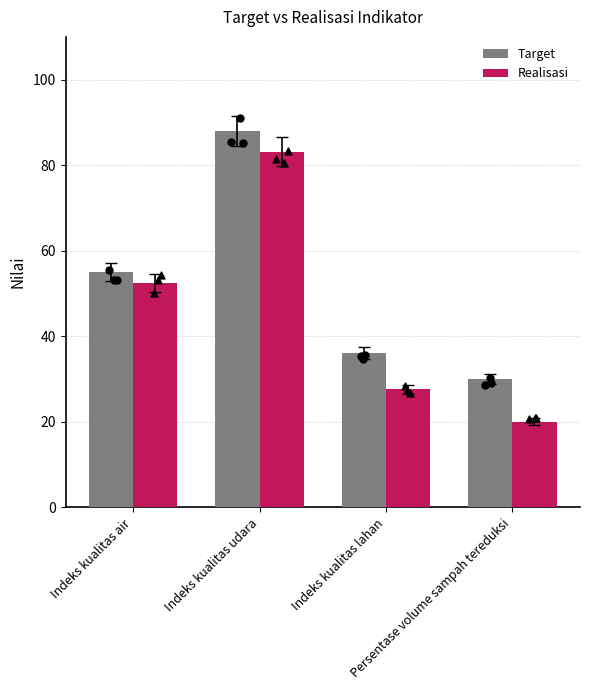

Which series has the largest total across all categories?

Target